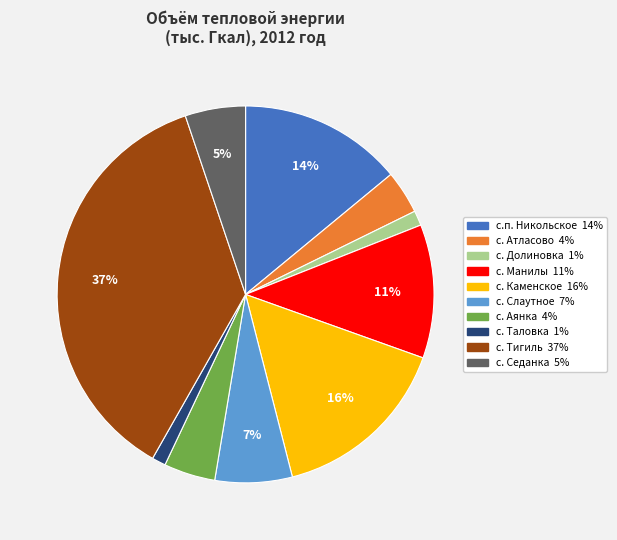

To the nearest percent, what is the difference between the с. Тигиль and с. Атласово slice percentages?

33%